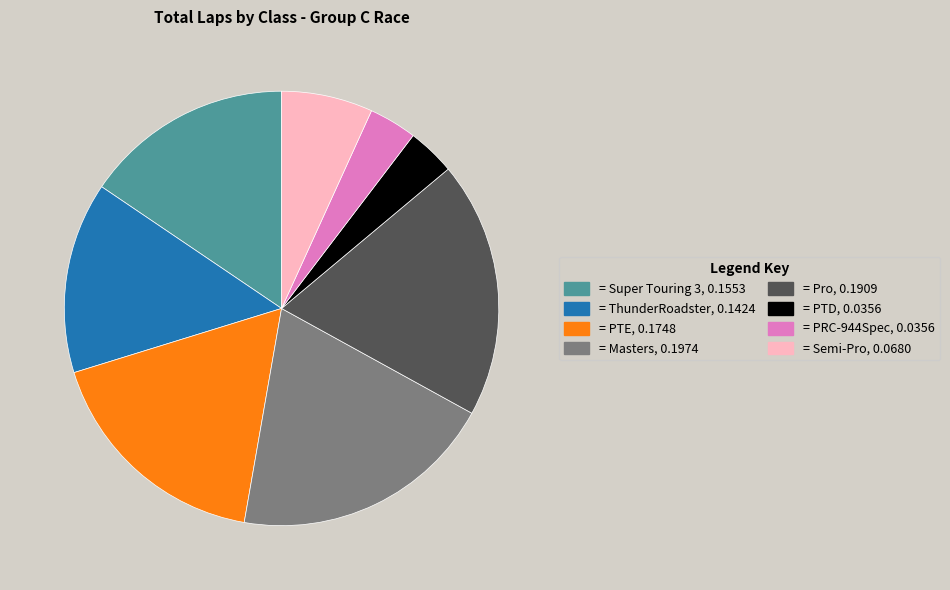

Is there a majority slice in this chart?

No